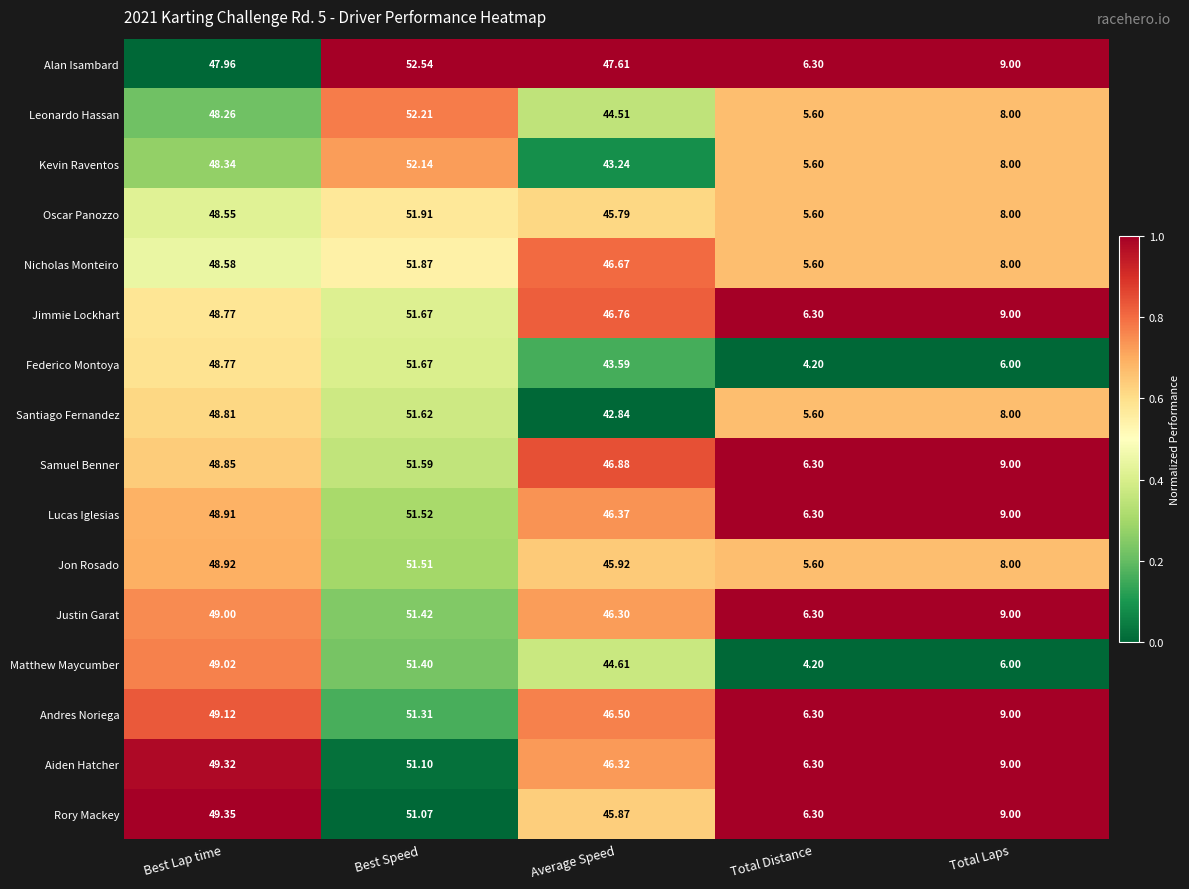

Rank the categories by Lucas Iglesias value from highest to lowest.

Best Speed, Best Lap time, Average Speed, Total Laps, Total Distance